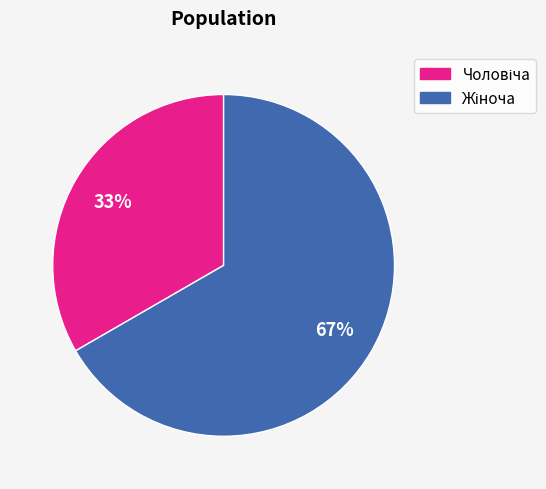

How many slices are in this pie chart?

2